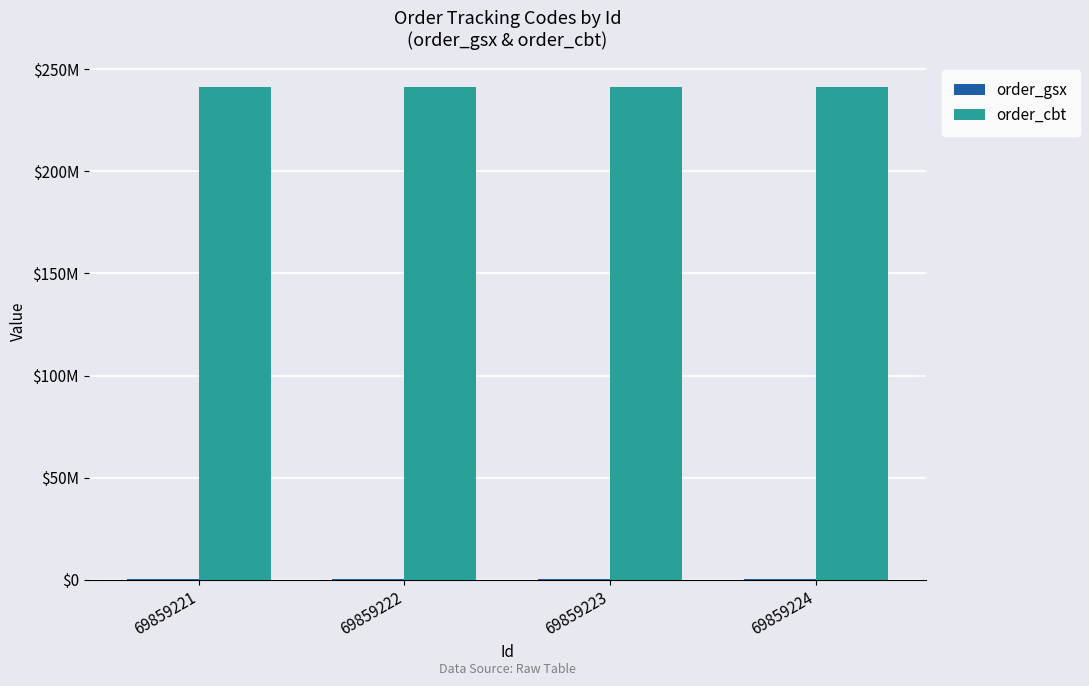

True or false: order_cbt has a value of 241385442 at 69859224.

True